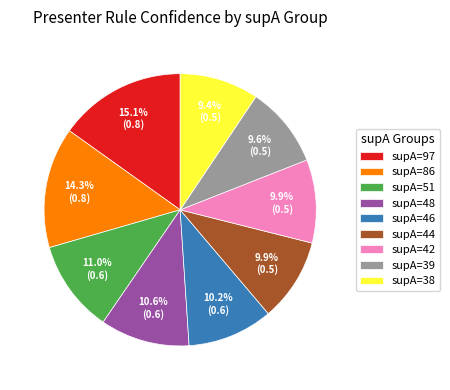

What is the largest slice in the pie chart?

supA=97